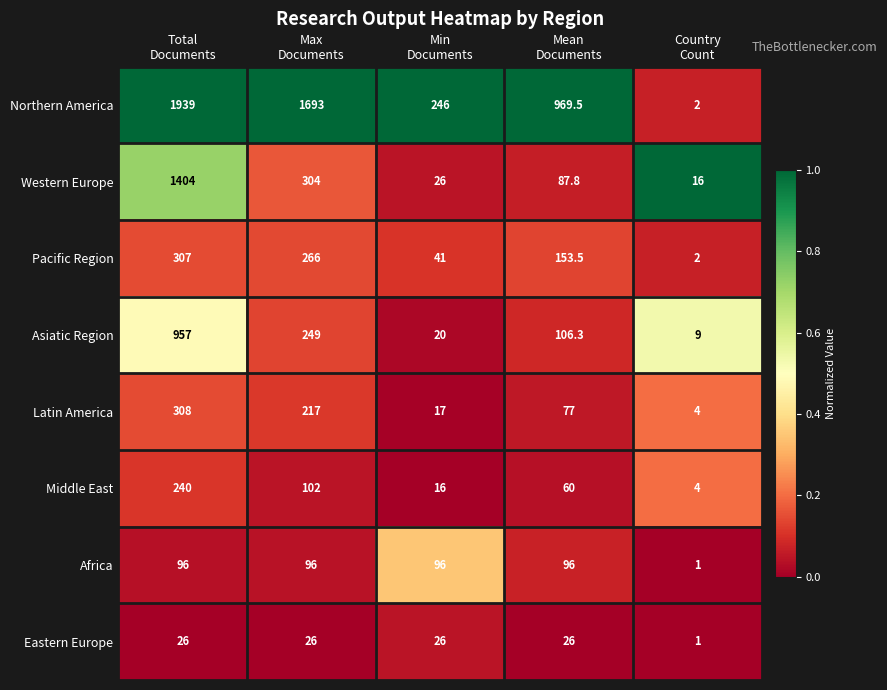

How many values in the Middle East series are below 60?

2